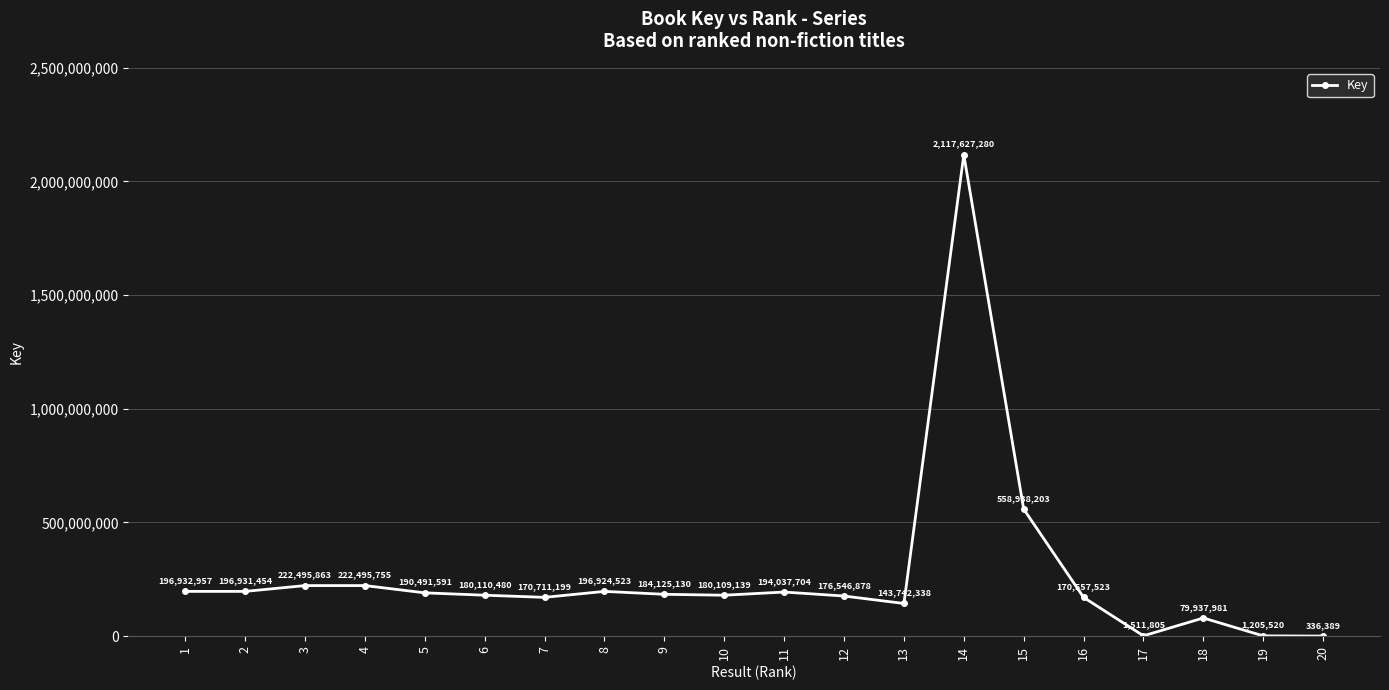

What is the average value?

269288486